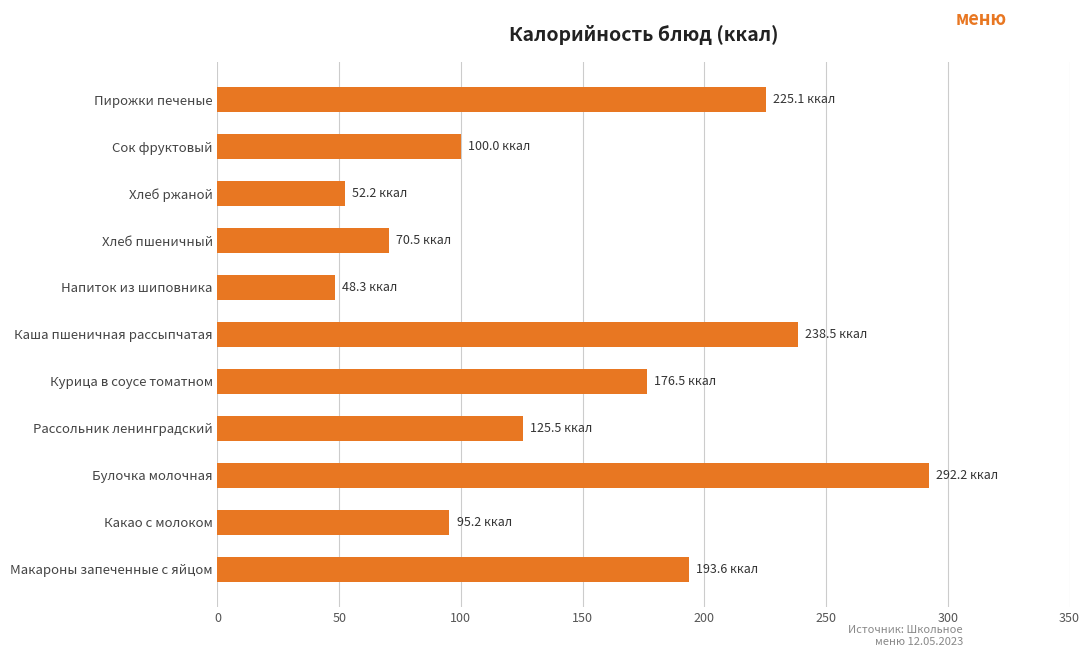

How many values are below 125?

5